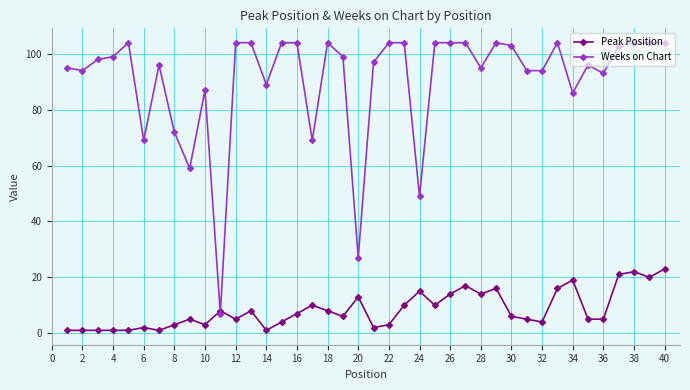

True or false: Peak Position and Weeks on Chart intersect in this chart.

True